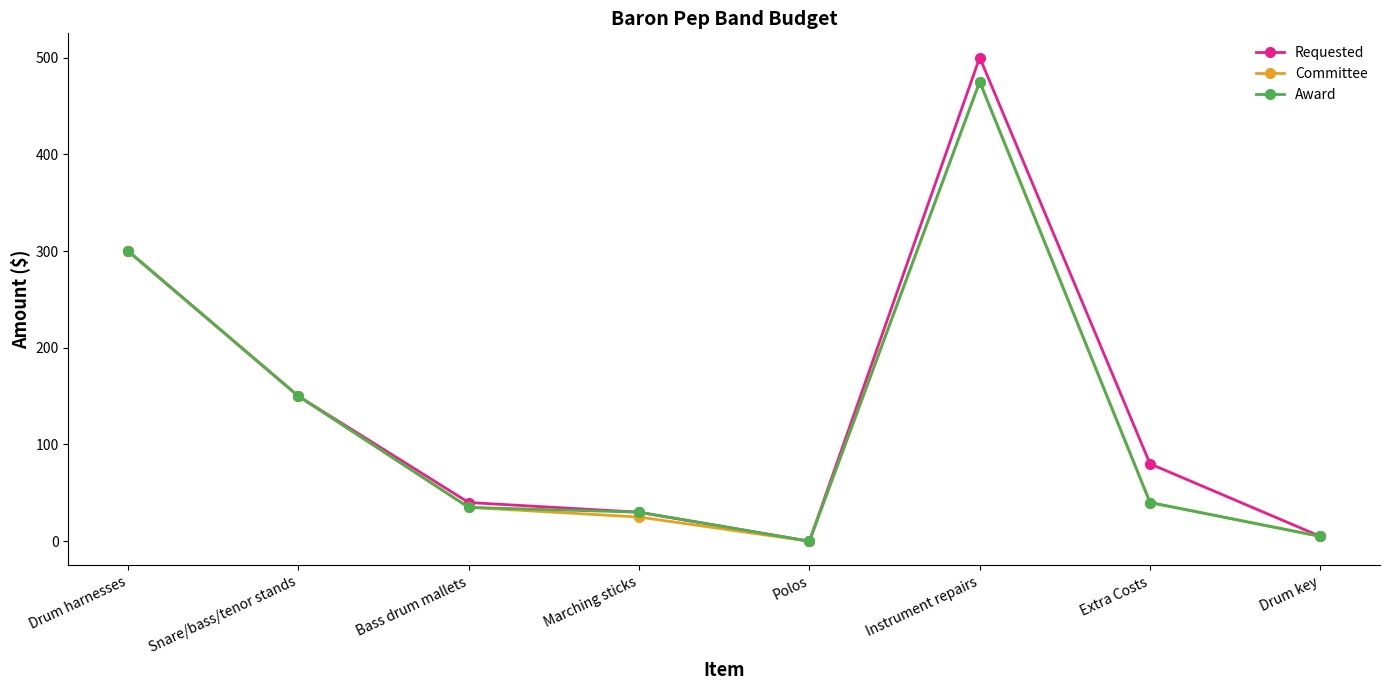

Which category has the highest value across all series?

Instrument repairs